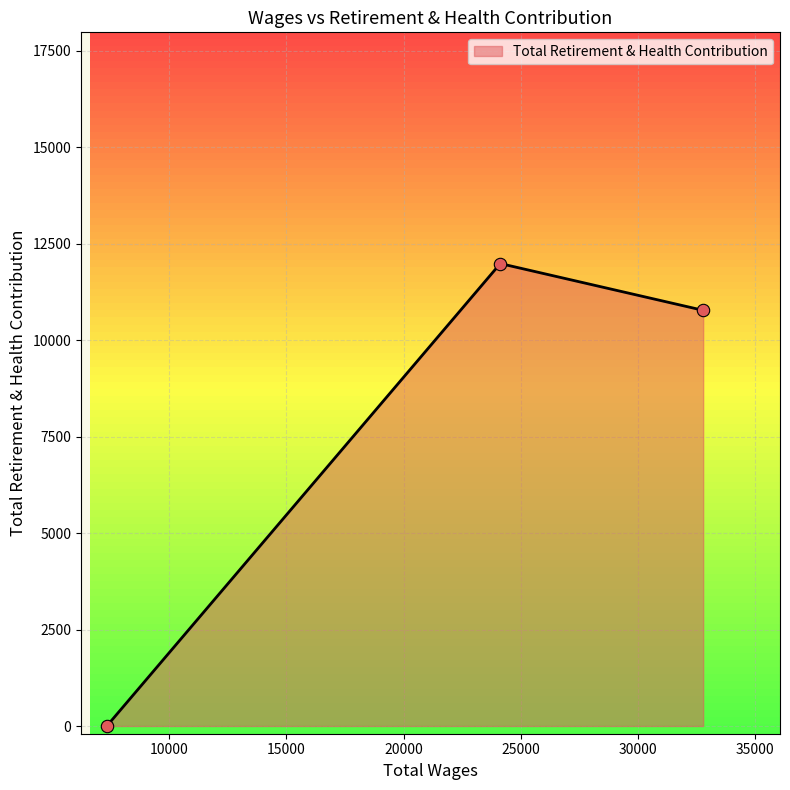

What is the sum of all values?

22756